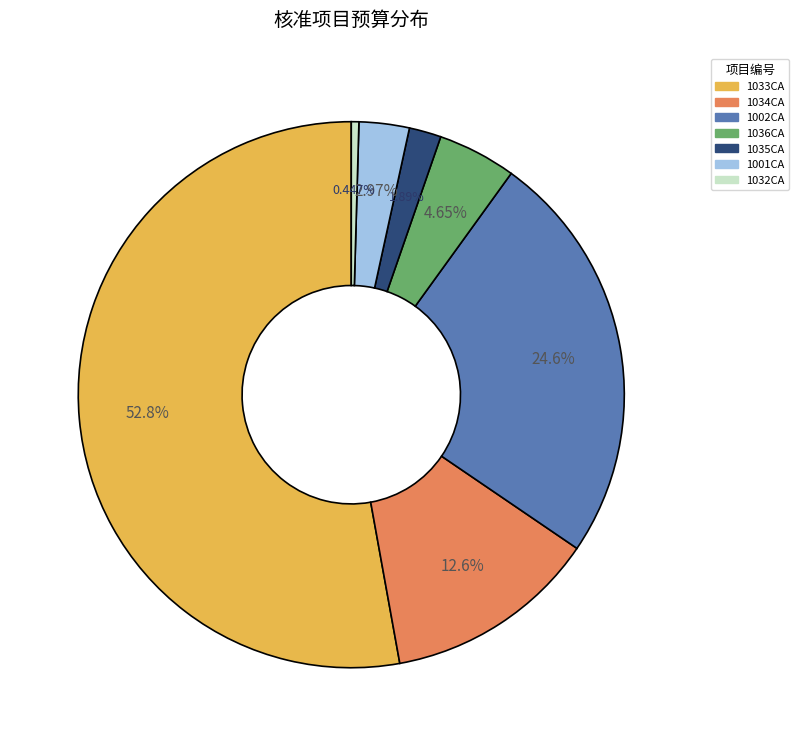

To the nearest percent, what is the average slice percentage?

14%